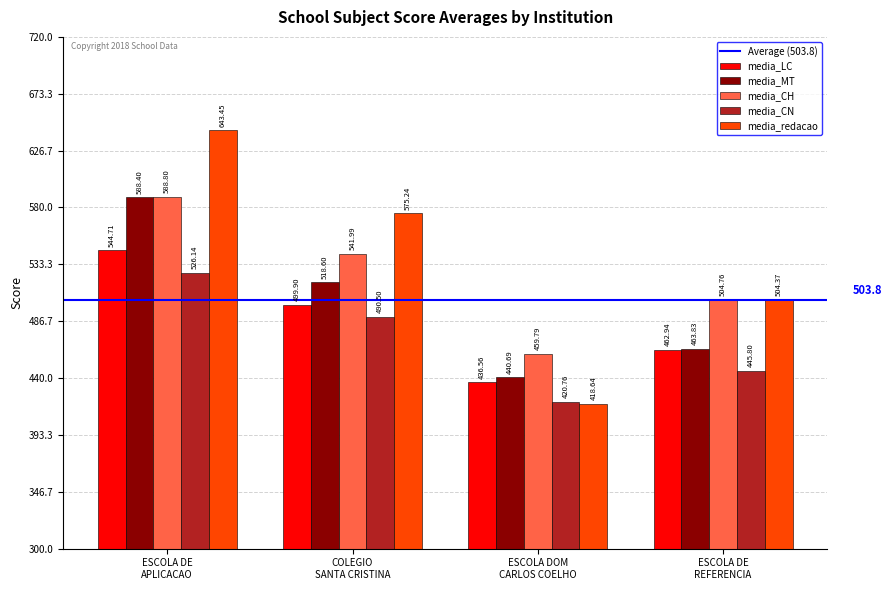

What is the label of the 4th bar from the left?

ESCOLA DE
REFERENCIA